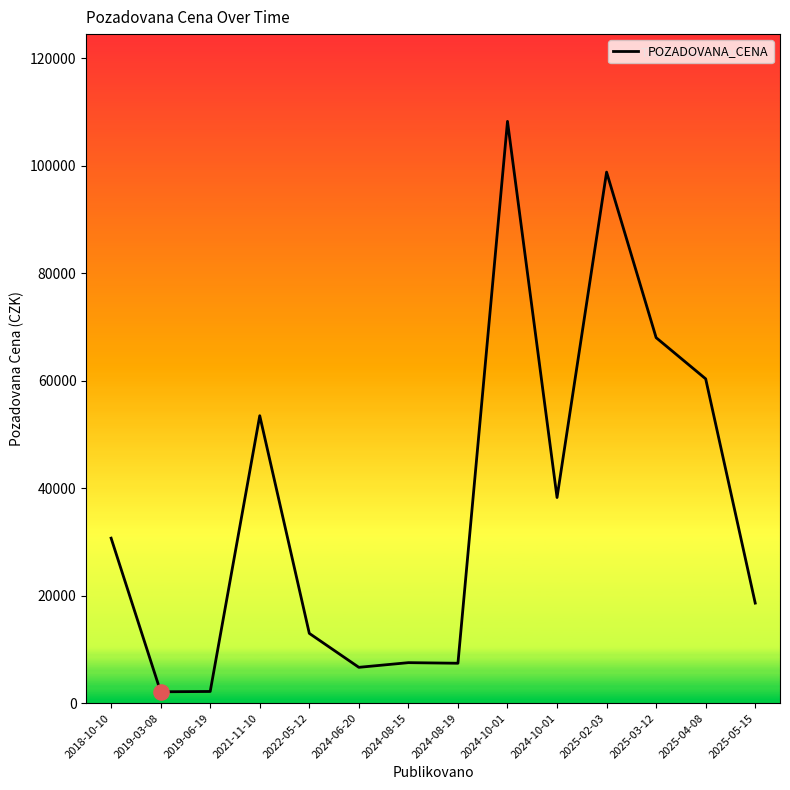

Which has a higher value, 2019-06-19 or 2024-10-01?

2024-10-01